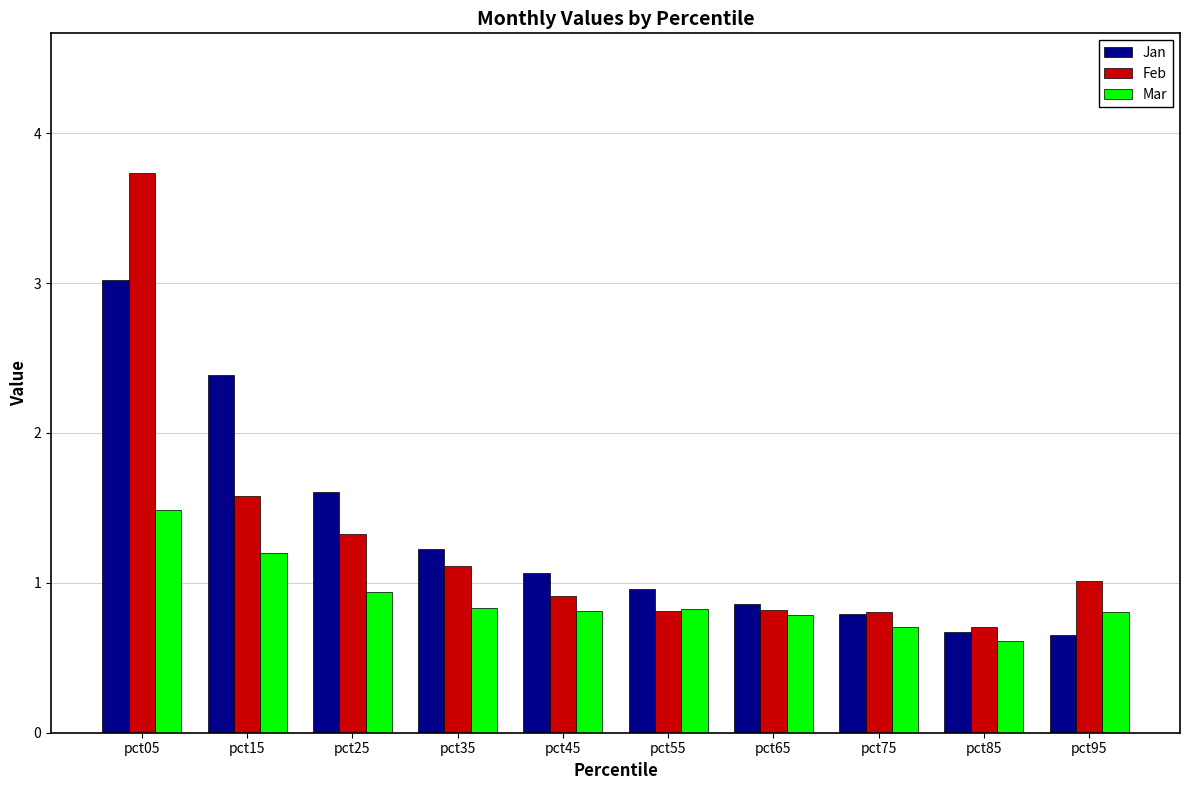

Reading left to right, extract all data points from this chart.

Jan: pct05=3.0	pct15=2.4	pct25=1.6	pct35=1.2	pct45=1.1	pct55=1.0	pct65=0.9	pct75=0.8	pct85=0.7	pct95=0.7
Feb: pct05=3.7	pct15=1.6	pct25=1.3	pct35=1.1	pct45=0.9	pct55=0.8	pct65=0.8	pct75=0.8	pct85=0.7	pct95=1.0
Mar: pct05=1.5	pct15=1.2	pct25=0.9	pct35=0.8	pct45=0.8	pct55=0.8	pct65=0.8	pct75=0.7	pct85=0.6	pct95=0.8